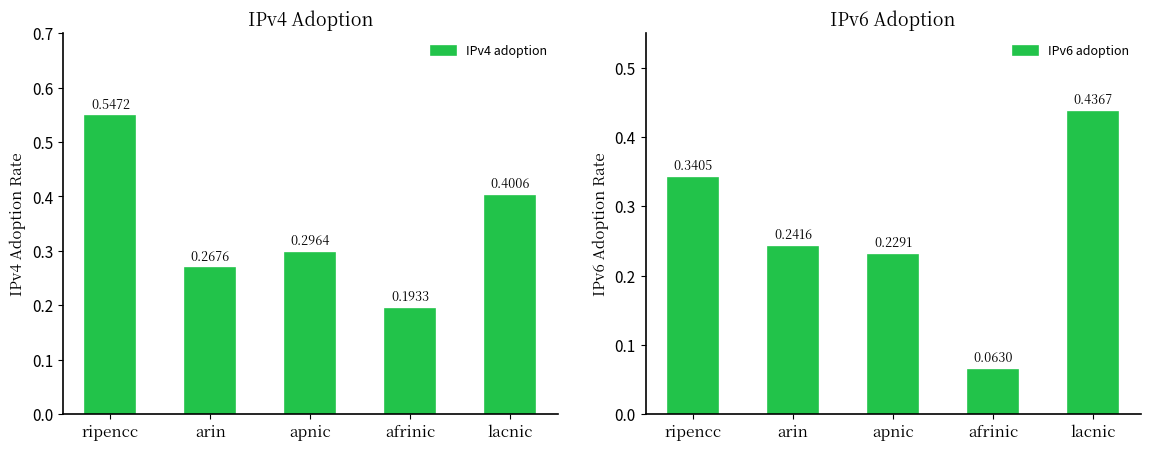

Reading left to right, what are all the values shown in this chart?

IPv4 adoption: ripencc=0.5	arin=0.3	apnic=0.3	afrinic=0.2	lacnic=0.4
IPv6 adoption: ripencc=0.3	arin=0.2	apnic=0.2	afrinic=0.1	lacnic=0.4